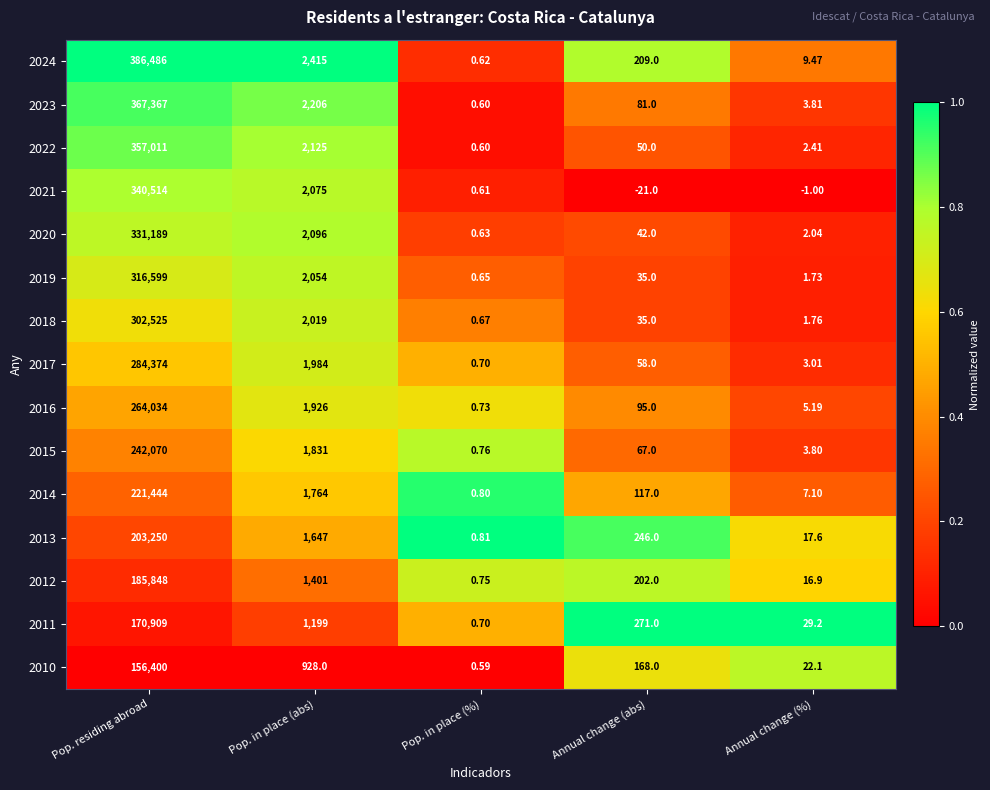

Where does the 2023 series first go above 81?

Pop. residing abroad